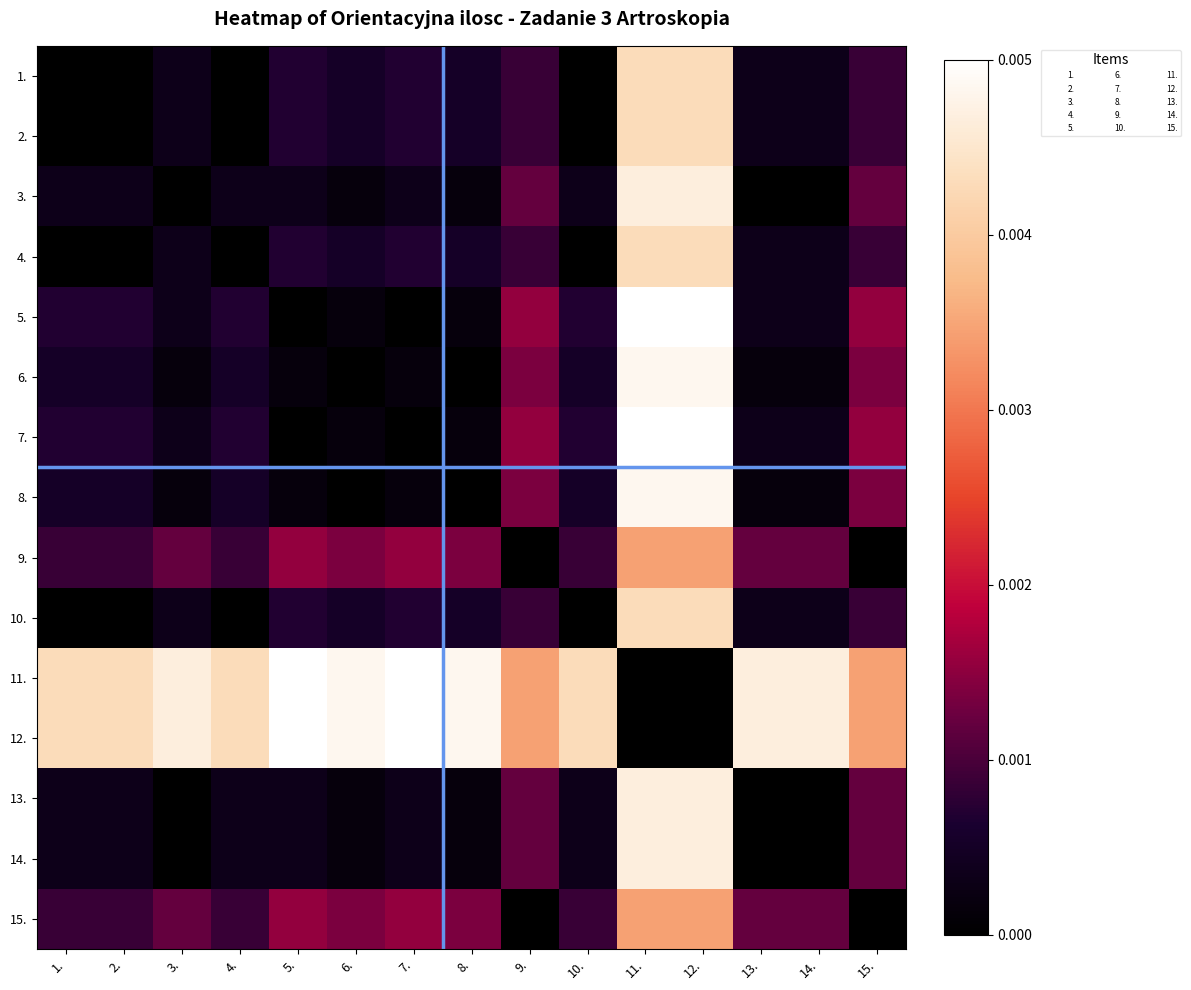

Reading left to right, what are all the values shown in this chart?

1.: 1.=0.0	2.=0.0	3.=0.0	4.=0.0	5.=0.0	6.=0.0	7.=0.0	8.=0.0	9.=0.0	10.=0.0	11.=0.0	12.=0.0	13.=0.0	14.=0.0	15.=0.0
2.: 1.=0.0	2.=0.0	3.=0.0	4.=0.0	5.=0.0	6.=0.0	7.=0.0	8.=0.0	9.=0.0	10.=0.0	11.=0.0	12.=0.0	13.=0.0	14.=0.0	15.=0.0
3.: 1.=0.0	2.=0.0	3.=0.0	4.=0.0	5.=0.0	6.=0.0	7.=0.0	8.=0.0	9.=0.0	10.=0.0	11.=0.0	12.=0.0	13.=0.0	14.=0.0	15.=0.0
4.: 1.=0.0	2.=0.0	3.=0.0	4.=0.0	5.=0.0	6.=0.0	7.=0.0	8.=0.0	9.=0.0	10.=0.0	11.=0.0	12.=0.0	13.=0.0	14.=0.0	15.=0.0
5.: 1.=0.0	2.=0.0	3.=0.0	4.=0.0	5.=0.0	6.=0.0	7.=0.0	8.=0.0	9.=0.0	10.=0.0	11.=0.0	12.=0.0	13.=0.0	14.=0.0	15.=0.0
6.: 1.=0.0	2.=0.0	3.=0.0	4.=0.0	5.=0.0	6.=0.0	7.=0.0	8.=0.0	9.=0.0	10.=0.0	11.=0.0	12.=0.0	13.=0.0	14.=0.0	15.=0.0
7.: 1.=0.0	2.=0.0	3.=0.0	4.=0.0	5.=0.0	6.=0.0	7.=0.0	8.=0.0	9.=0.0	10.=0.0	11.=0.0	12.=0.0	13.=0.0	14.=0.0	15.=0.0
8.: 1.=0.0	2.=0.0	3.=0.0	4.=0.0	5.=0.0	6.=0.0	7.=0.0	8.=0.0	9.=0.0	10.=0.0	11.=0.0	12.=0.0	13.=0.0	14.=0.0	15.=0.0
9.: 1.=0.0	2.=0.0	3.=0.0	4.=0.0	5.=0.0	6.=0.0	7.=0.0	8.=0.0	9.=0.0	10.=0.0	11.=0.0	12.=0.0	13.=0.0	14.=0.0	15.=0.0
10.: 1.=0.0	2.=0.0	3.=0.0	4.=0.0	5.=0.0	6.=0.0	7.=0.0	8.=0.0	9.=0.0	10.=0.0	11.=0.0	12.=0.0	13.=0.0	14.=0.0	15.=0.0
11.: 1.=0.0	2.=0.0	3.=0.0	4.=0.0	5.=0.0	6.=0.0	7.=0.0	8.=0.0	9.=0.0	10.=0.0	11.=0.0	12.=0.0	13.=0.0	14.=0.0	15.=0.0
12.: 1.=0.0	2.=0.0	3.=0.0	4.=0.0	5.=0.0	6.=0.0	7.=0.0	8.=0.0	9.=0.0	10.=0.0	11.=0.0	12.=0.0	13.=0.0	14.=0.0	15.=0.0
13.: 1.=0.0	2.=0.0	3.=0.0	4.=0.0	5.=0.0	6.=0.0	7.=0.0	8.=0.0	9.=0.0	10.=0.0	11.=0.0	12.=0.0	13.=0.0	14.=0.0	15.=0.0
14.: 1.=0.0	2.=0.0	3.=0.0	4.=0.0	5.=0.0	6.=0.0	7.=0.0	8.=0.0	9.=0.0	10.=0.0	11.=0.0	12.=0.0	13.=0.0	14.=0.0	15.=0.0
15.: 1.=0.0	2.=0.0	3.=0.0	4.=0.0	5.=0.0	6.=0.0	7.=0.0	8.=0.0	9.=0.0	10.=0.0	11.=0.0	12.=0.0	13.=0.0	14.=0.0	15.=0.0